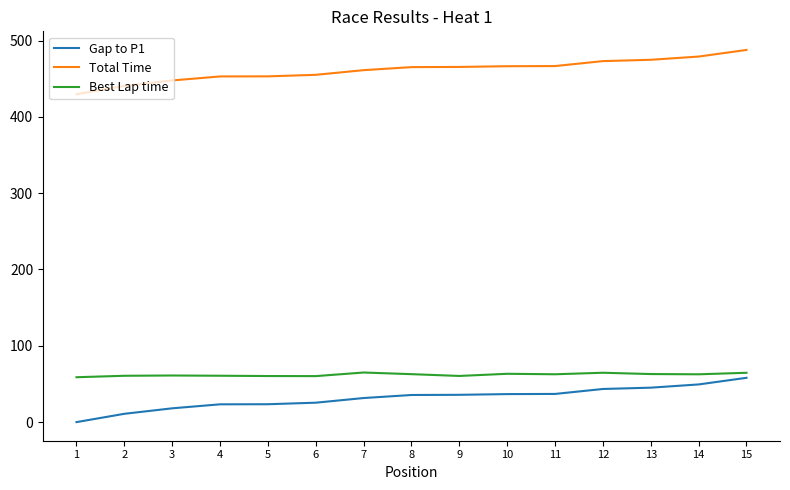

Which category has the lowest value across all series?

1